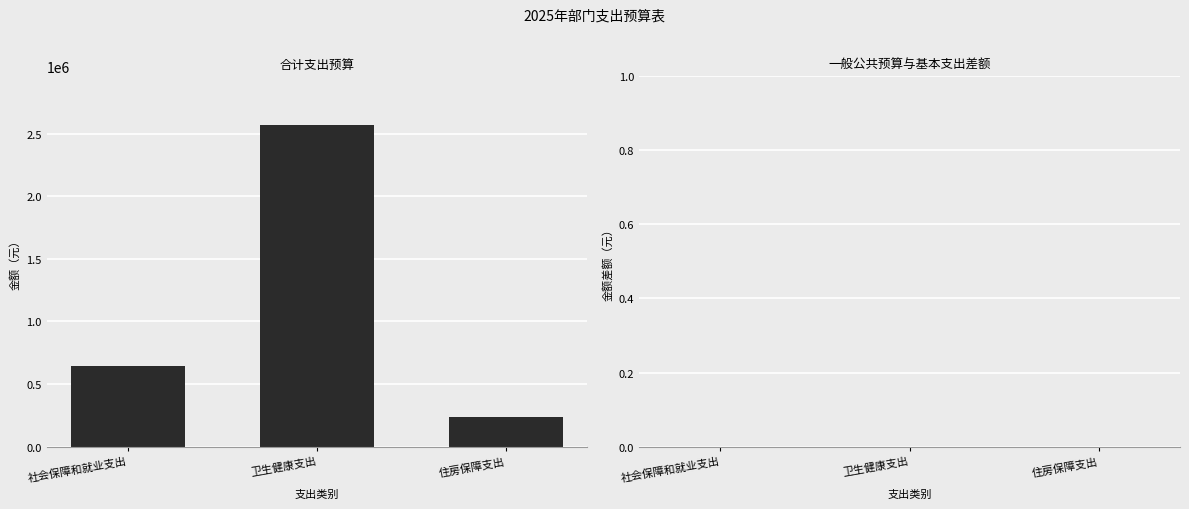

List the labels in order of value, smallest first.

住房保障支出, 社会保障和就业支出, 卫生健康支出